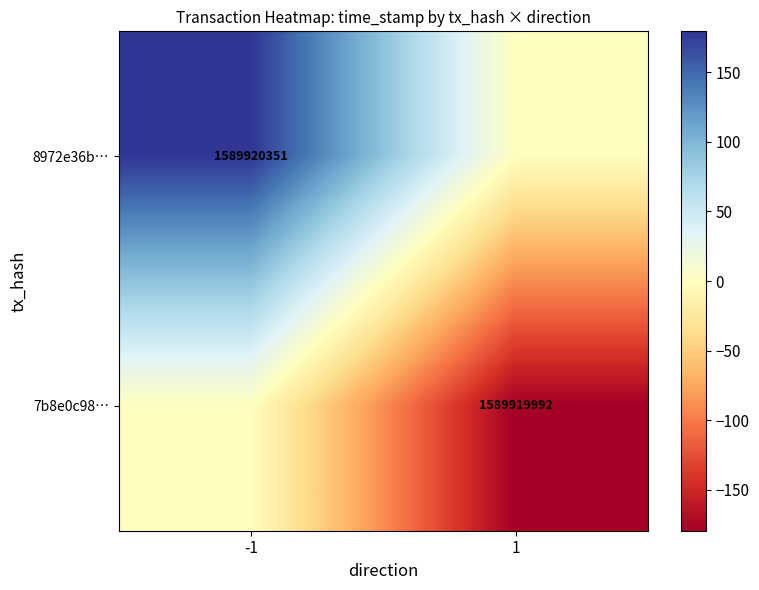

Is it true that 7b8e0c98… equals 1589919992 at 1?

True